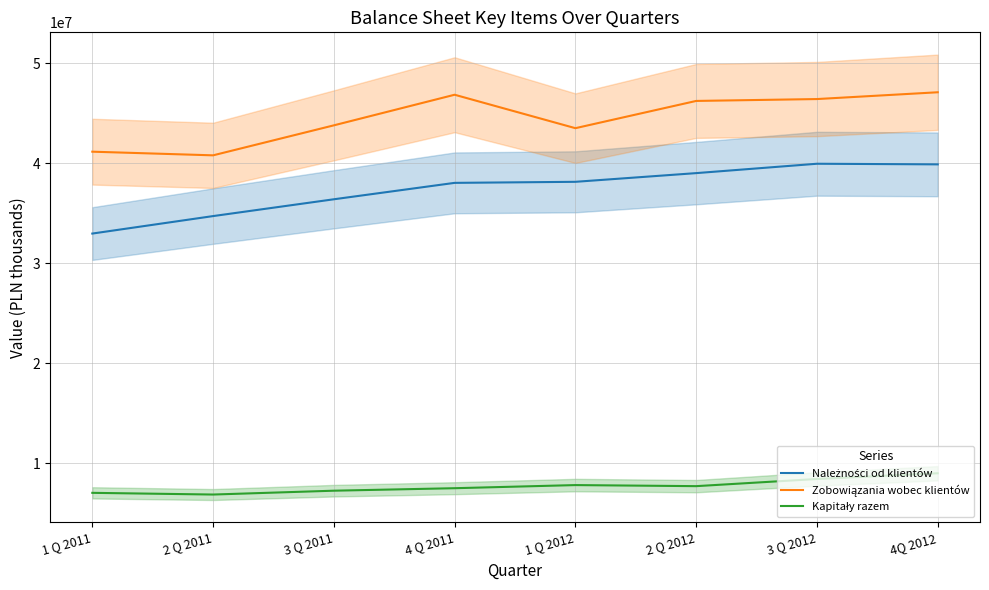

At which category does Kapitały razem reach its first local peak?

1 Q 2012